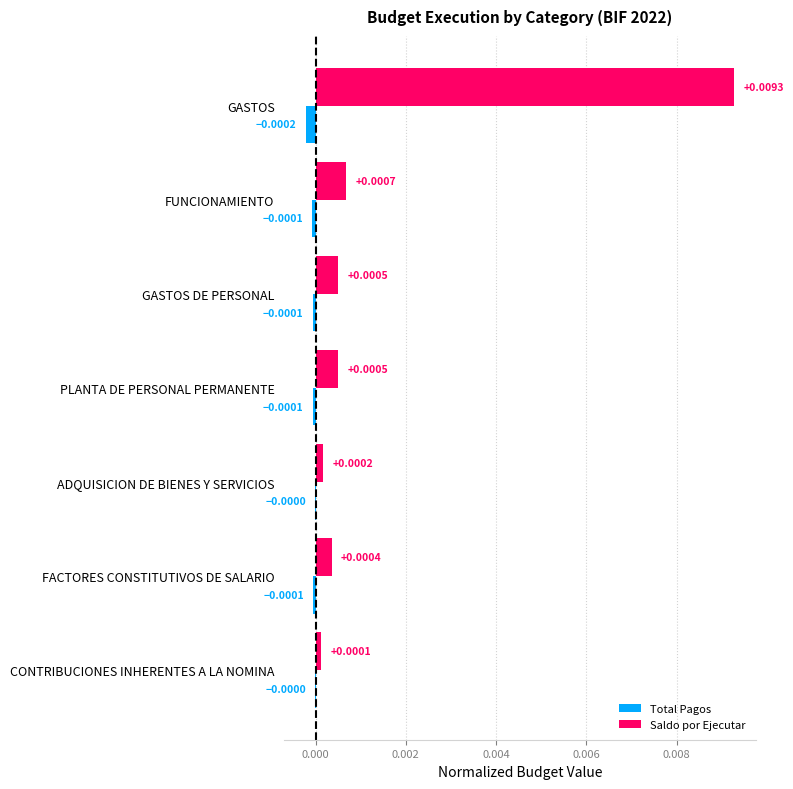

Is the value of Total Pagos at PLANTA DE PERSONAL PERMANENTE greater than the value of Saldo por Ejecutar at GASTOS?

No